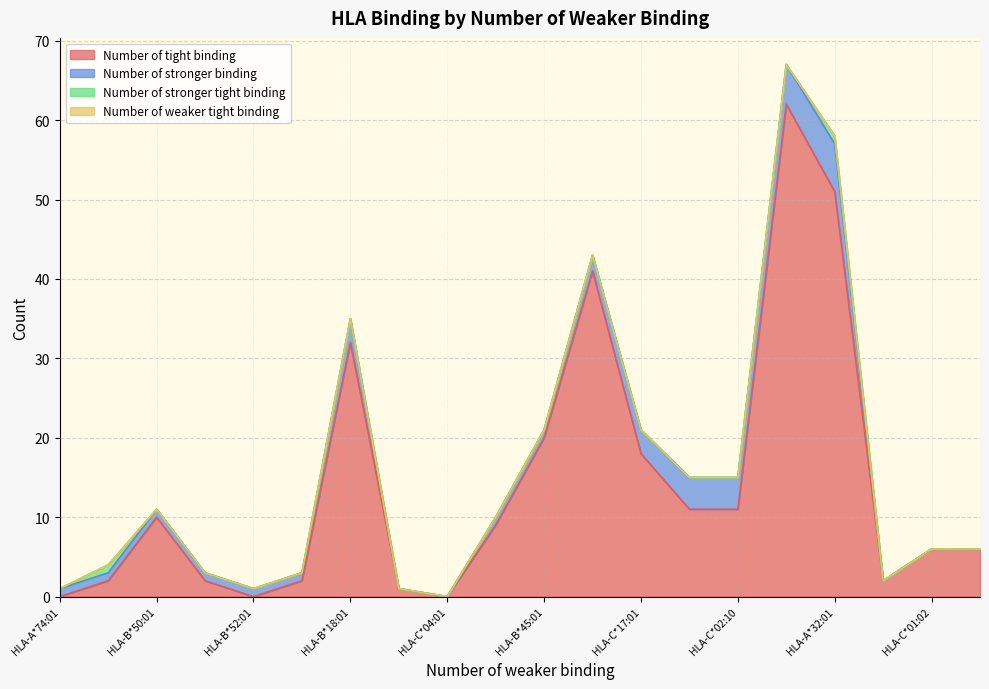

At HLA-B*14:02, list the series in order from smallest to largest.

Number of stronger binding, Number of stronger tight binding, Number of weaker tight binding, Number of tight binding